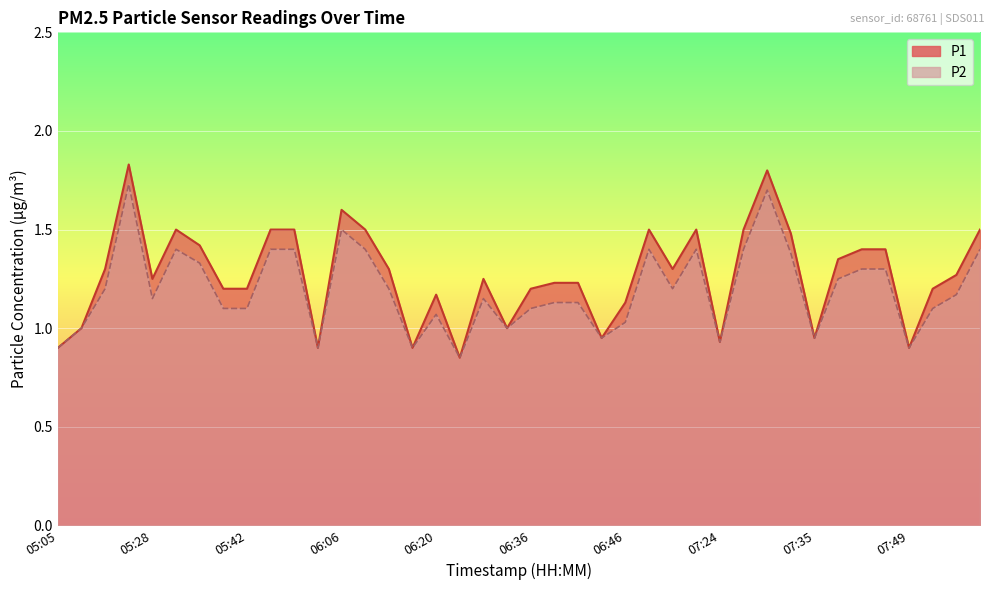

Which series has the widest spread of values?

P1 line